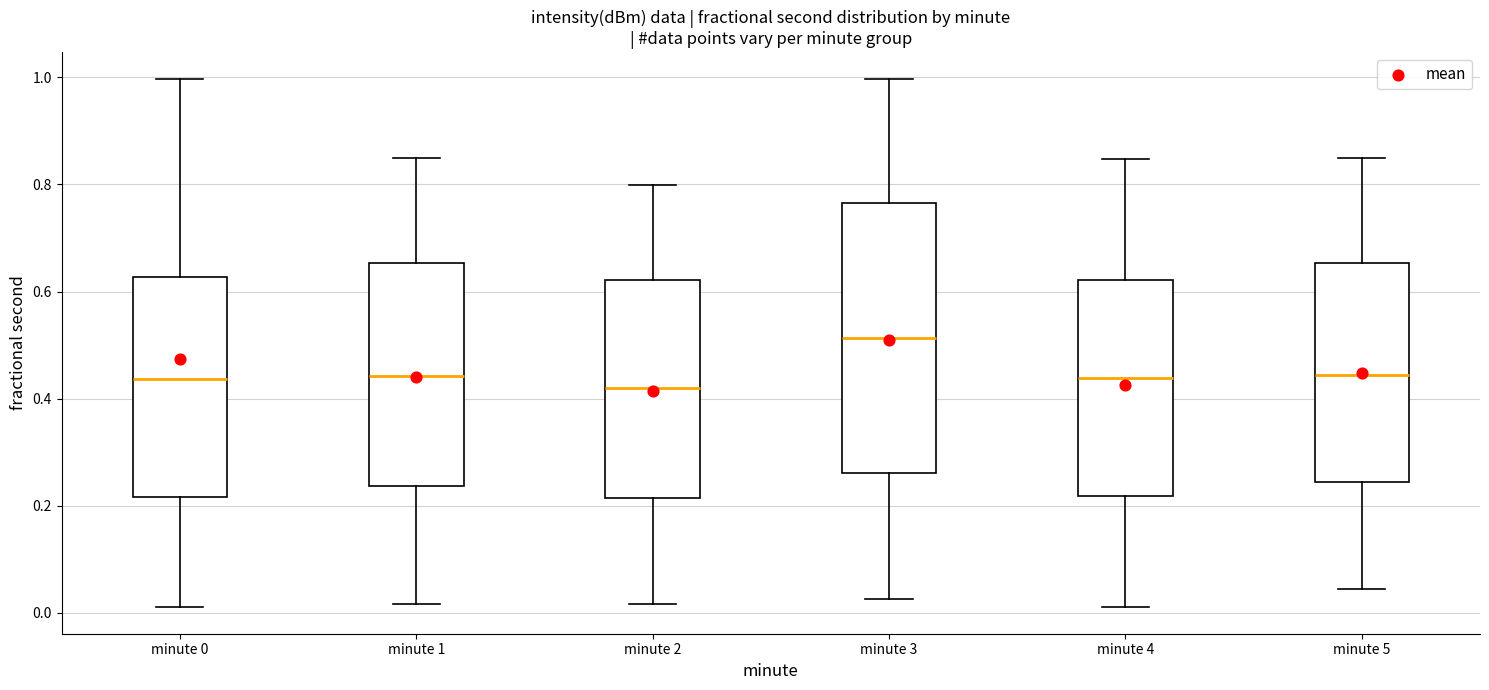

Which box is the tallest, from its lower edge to its upper edge?

minute 3